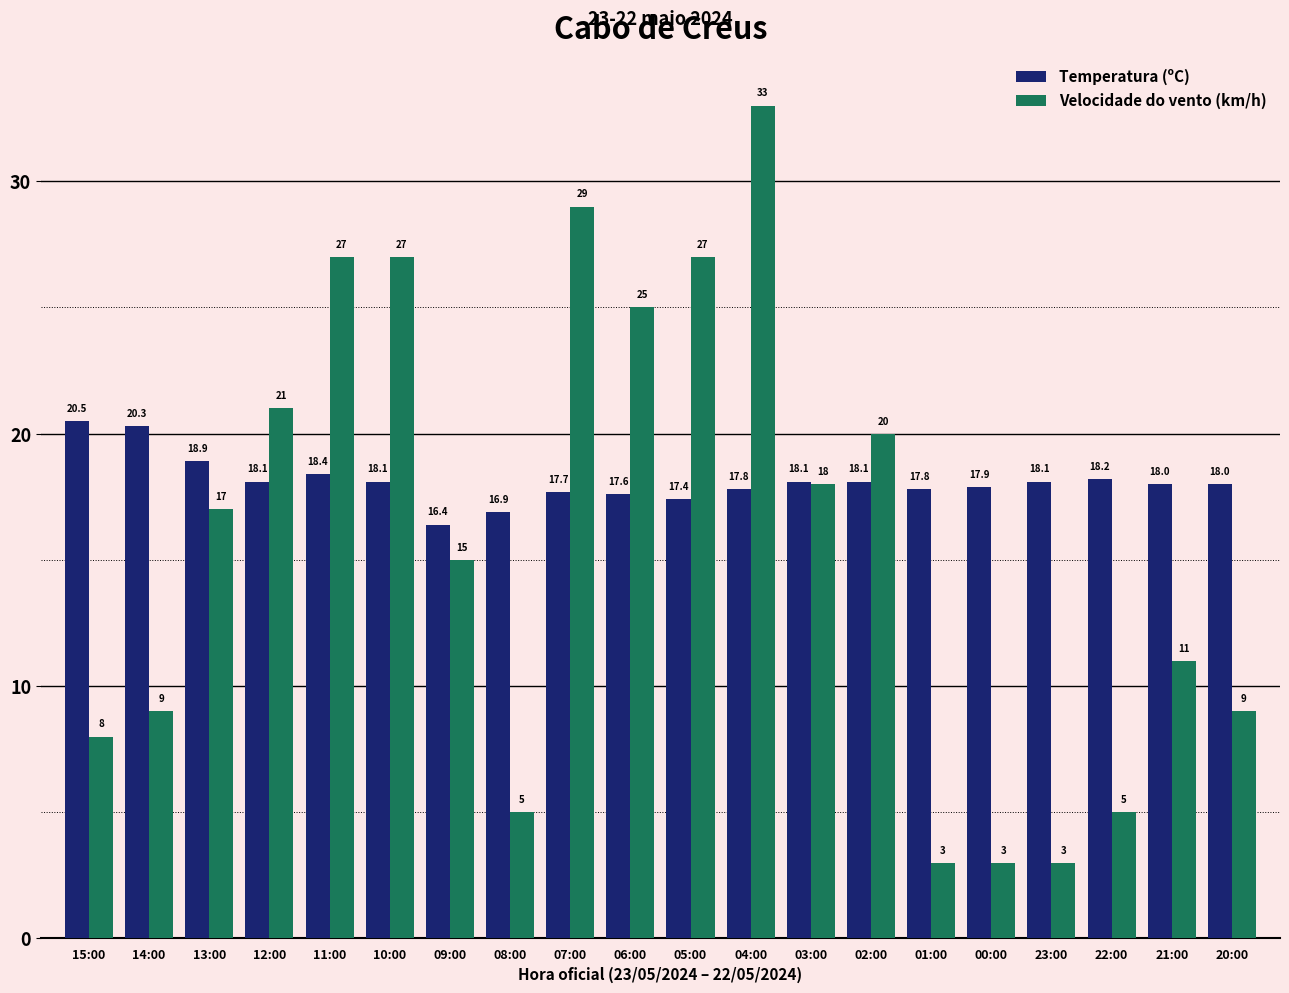

Reading left to right, list all the values displayed in this chart.

Temperatura (ºC): 15:00=20.5	14:00=20.3	13:00=18.9	12:00=18.1	11:00=18.4	10:00=18.1	09:00=16.4	08:00=16.9	07:00=17.7	06:00=17.6	05:00=17.4	04:00=17.8	03:00=18.1	02:00=18.1	01:00=17.8	00:00=17.9	23:00=18.1	22:00=18.2	21:00=18.0	20:00=18.0
Velocidade do vento (km/h): 15:00=8.0	14:00=9.0	13:00=17.0	12:00=21.0	11:00=27.0	10:00=27.0	09:00=15.0	08:00=5.0	07:00=29.0	06:00=25.0	05:00=27.0	04:00=33.0	03:00=18.0	02:00=20.0	01:00=3.0	00:00=3.0	23:00=3.0	22:00=5.0	21:00=11.0	20:00=9.0